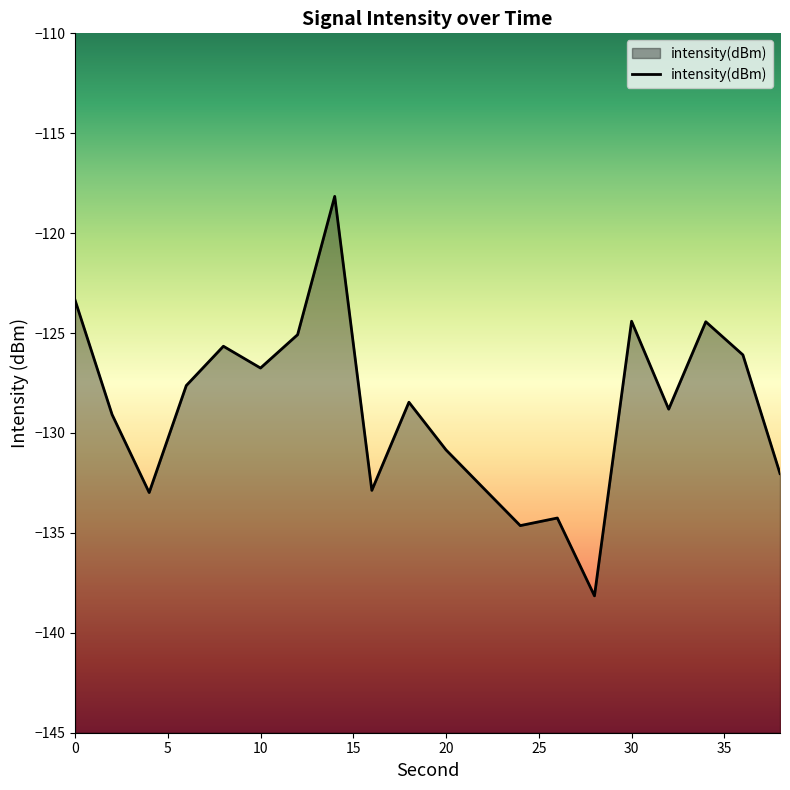

List the labels in order of value, smallest first.

28, 24, 26, 4, 16, 22, 38, 20, 2, 32, 18, 6, 10, 36, 8, 12, 34, 30, 0, 14